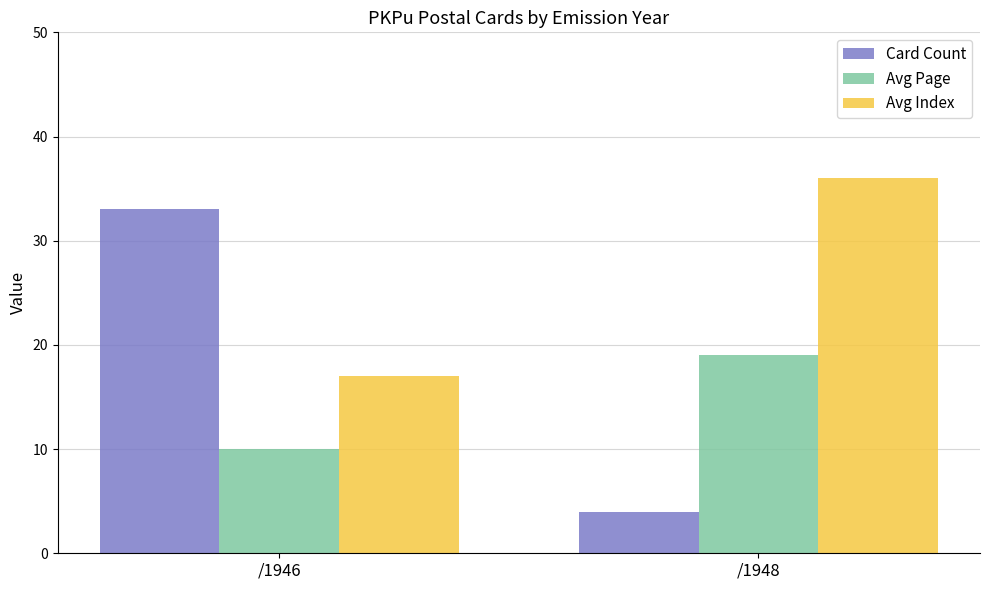

Where is Avg Page nearest to the value 14?

/1946